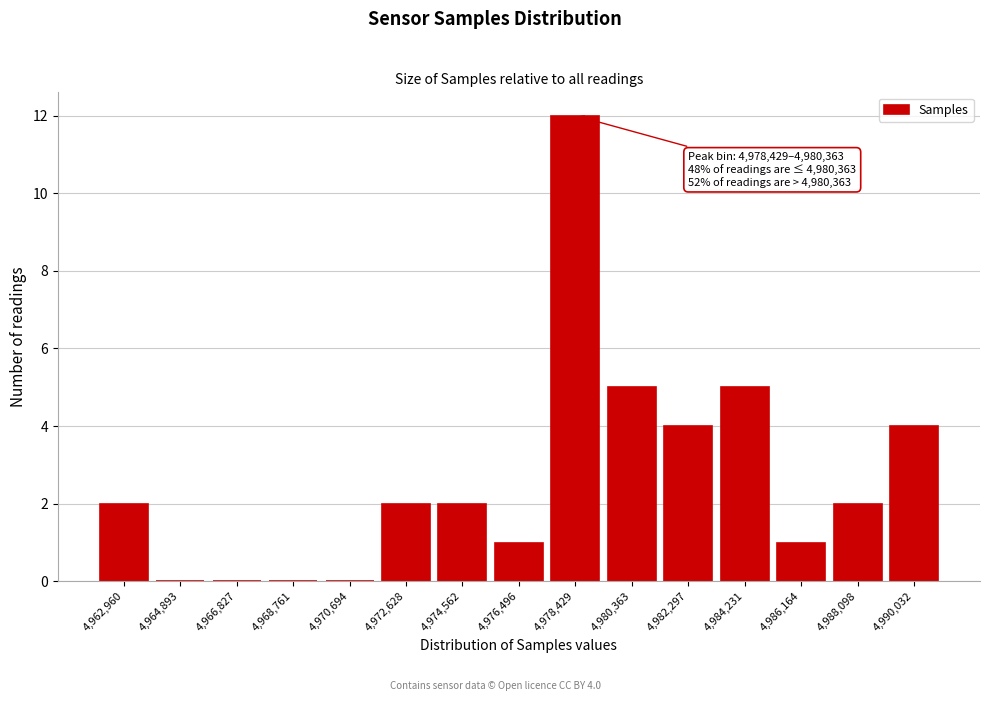

Reading left to right, transcribe all the data shown in this chart.

4,962,960=2	4,964,893=0	4,966,827=0	4,968,761=0	4,970,694=0	4,972,628=2	4,974,562=2	4,976,496=1	4,978,429=12	4,980,363=5	4,982,297=4	4,984,231=5	4,986,164=1	4,988,098=2	4,990,032=4